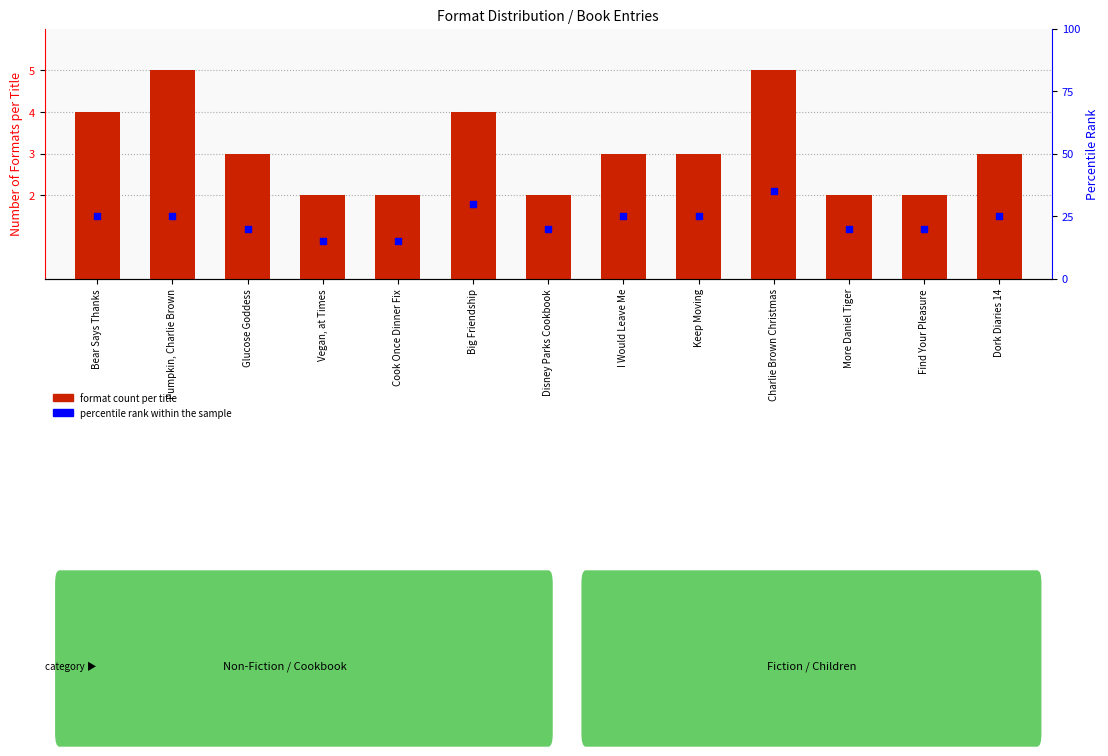

Which series has the largest total across all categories?

percentile rank within the sample